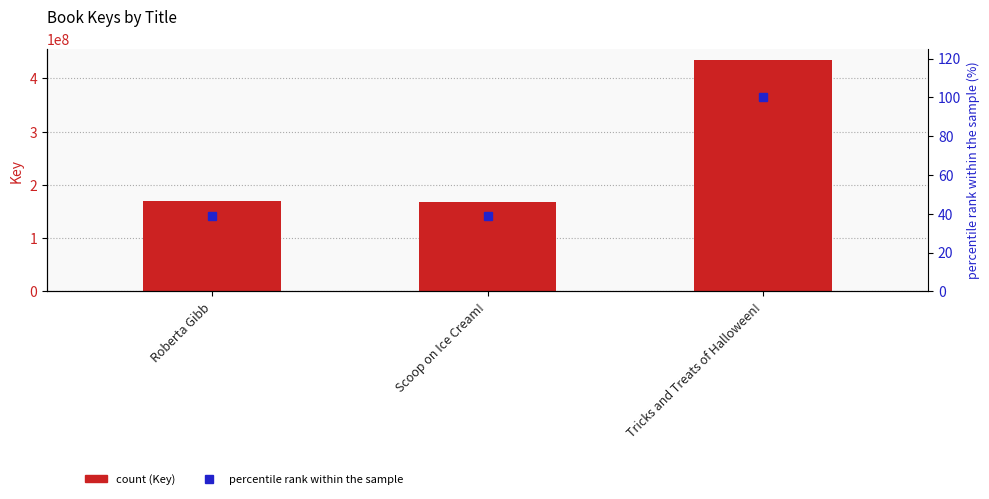

Reading left to right, what are all the values shown in this chart?

Key: 169153272.0	168526692.0	433939542.0
percentile rank within the sample: 39.0	38.8	100.0